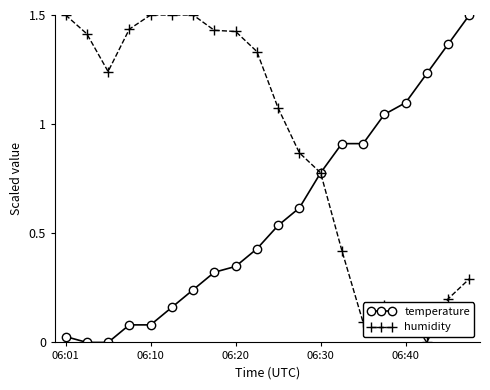

True or false: humidity has more than 0 interior local peaks.

True